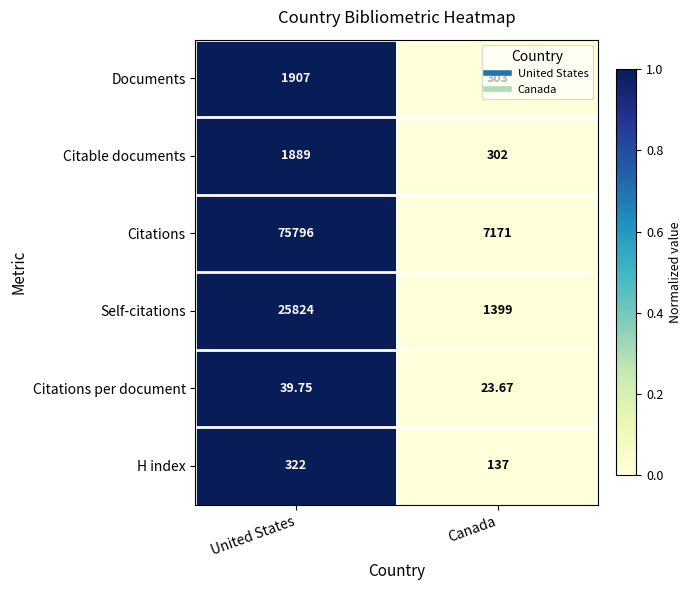

Rank the series at United States from highest to lowest value.

Citations, Self-citations, Documents, Citable documents, H index, Citations per document